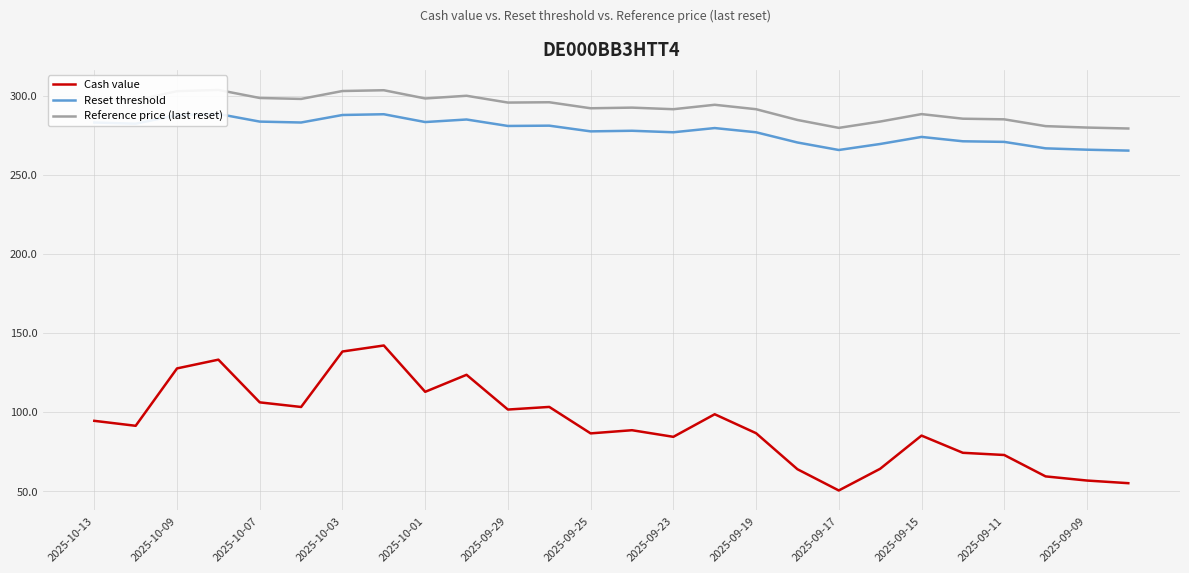

What is the smallest value displayed?

50.5